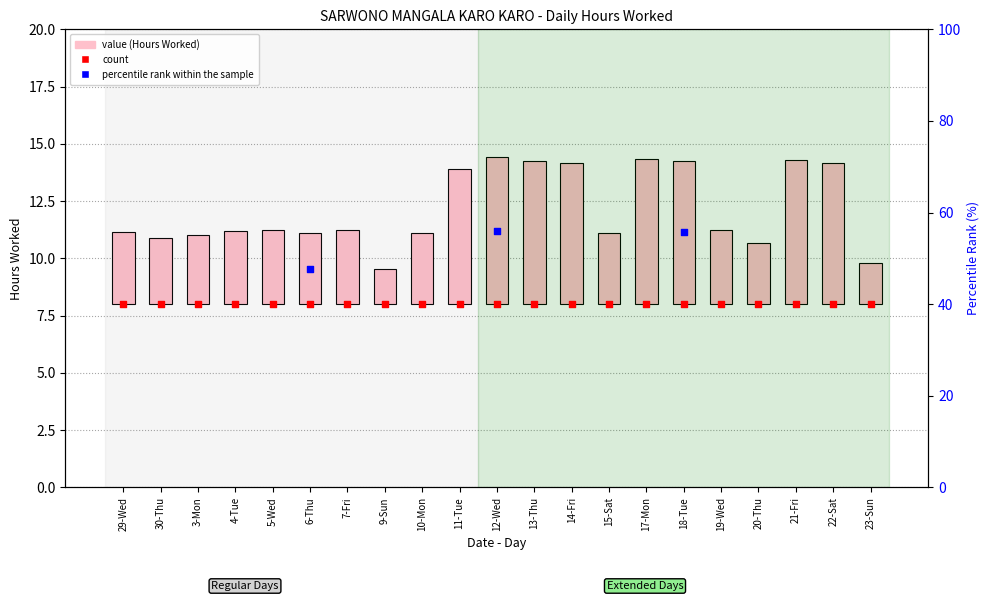

Approximately how many times larger is the value at 12-Wed compared to 7-Fri?

2.0